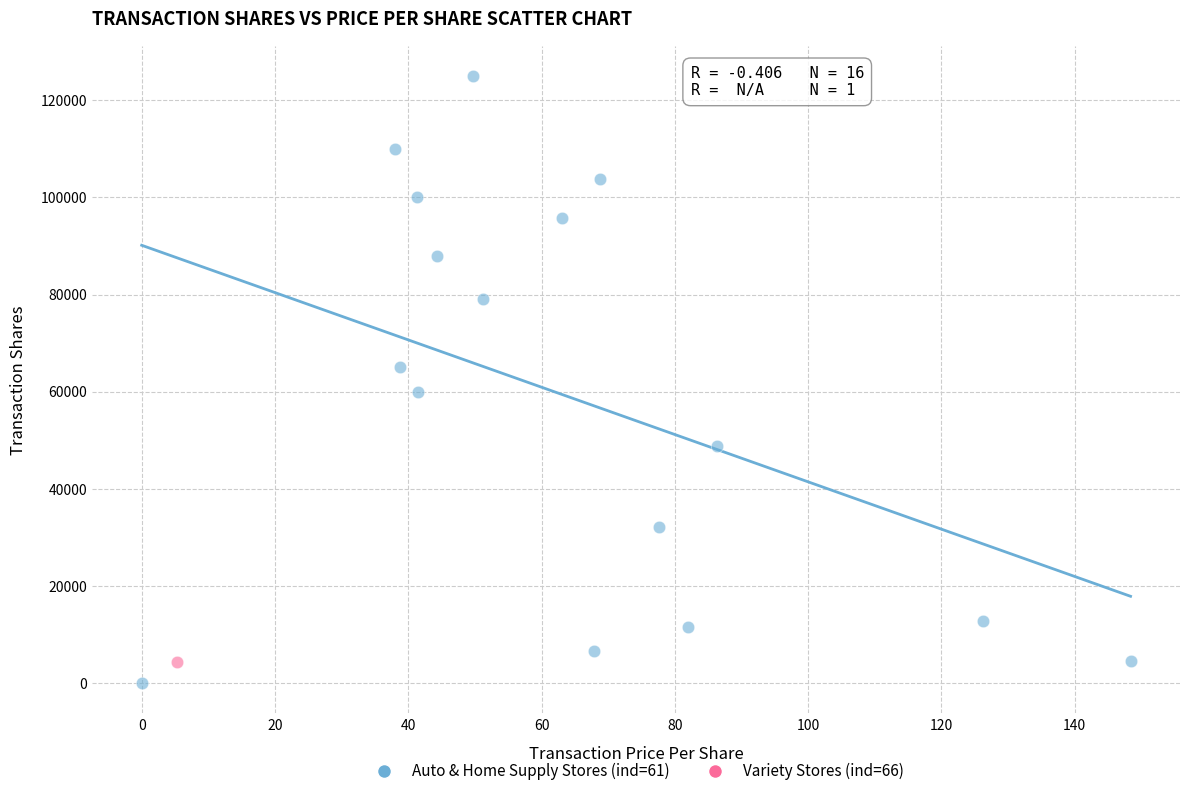

What are all the series names shown in the legend?

Auto & Home Supply Stores (ind=61), Variety Stores (ind=66)